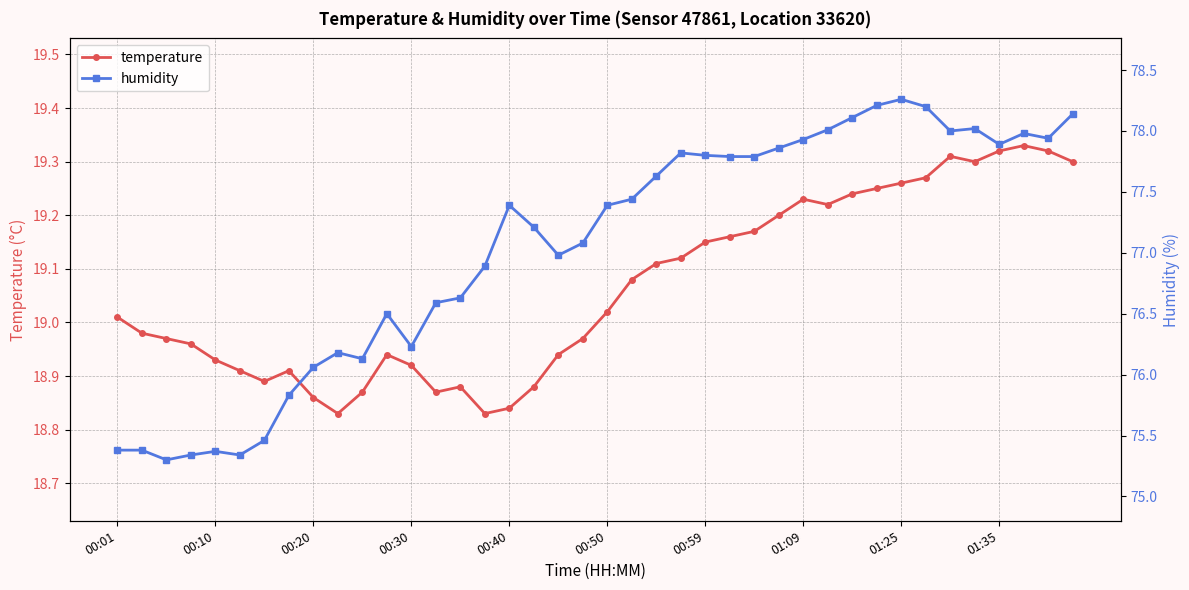

How many data points in humidity are above 77?

23